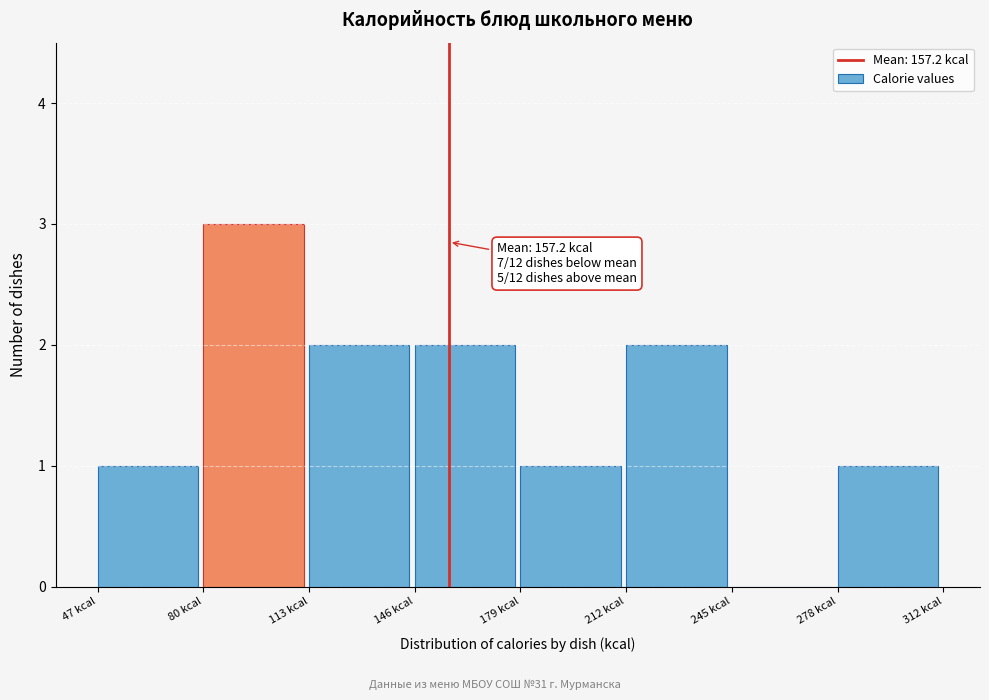

Over which range of the x-axis is the bar tallest?

80 to 115